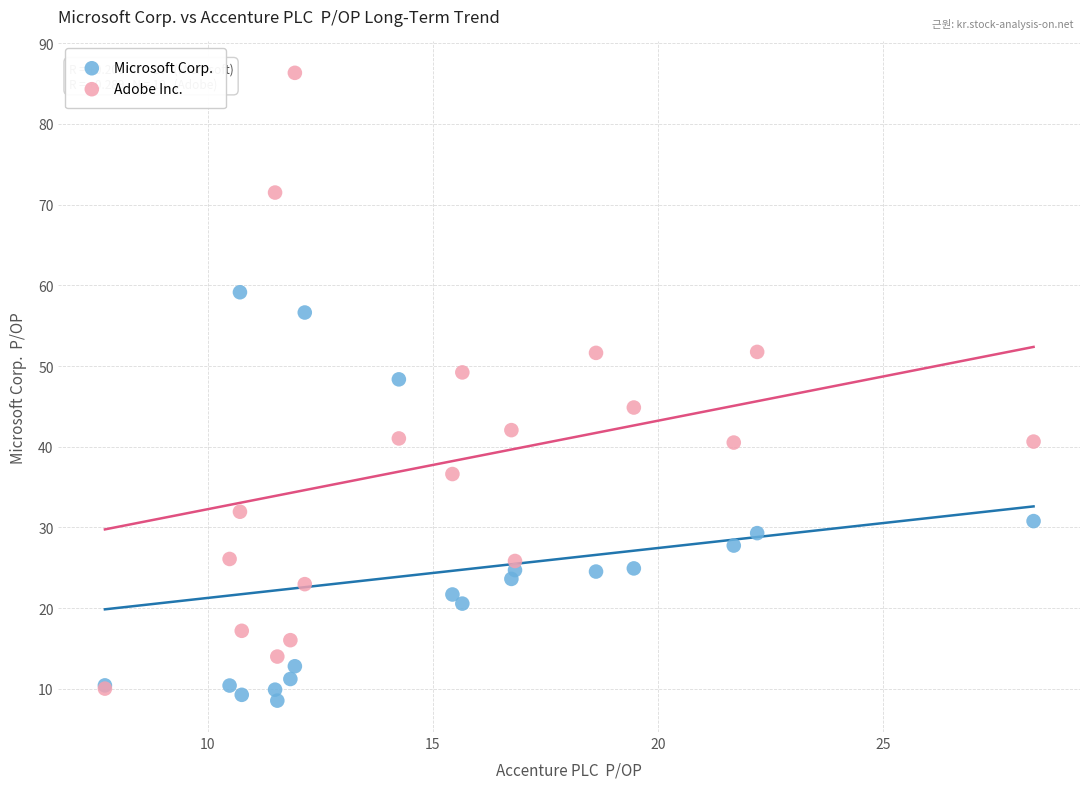

Which series reaches the minimum Y coordinate?

Microsoft Corp.